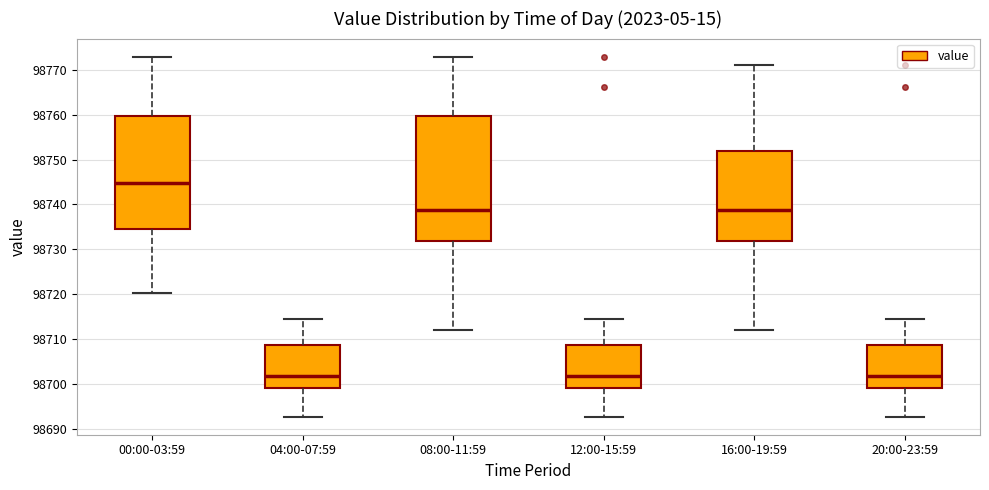

Which box's median line is the highest?

00:00-03:59